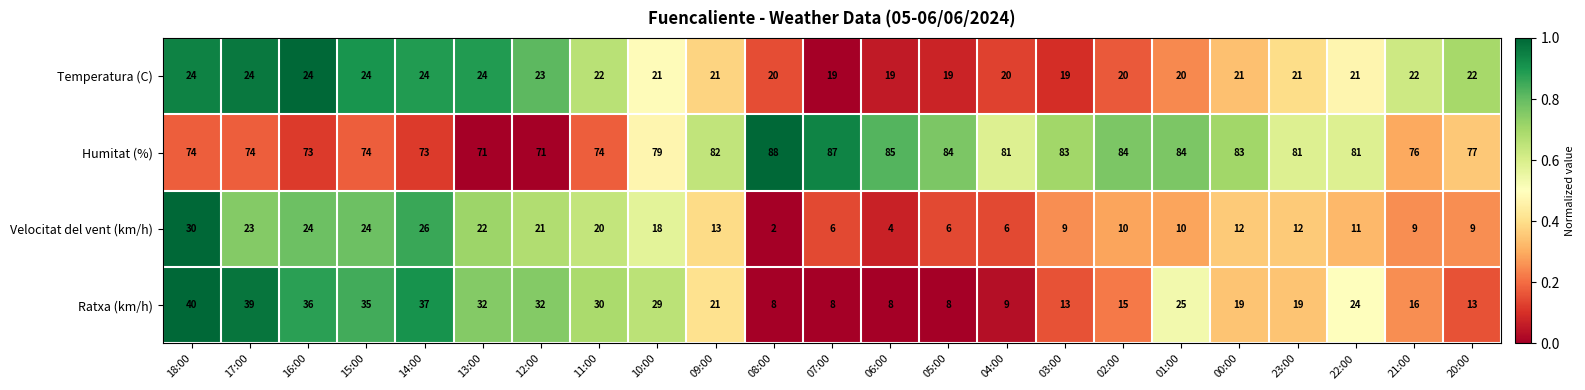

What is the spread (max minus min) of values at 14:00?

49